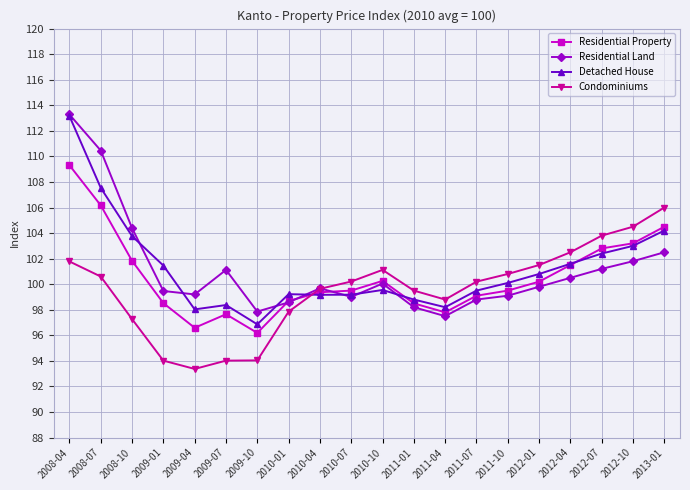

What is the spread (max minus min) of values at 2008-07?

9.9